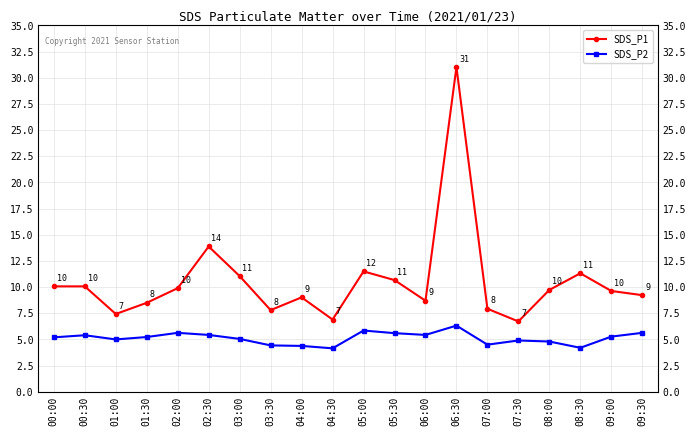

What is the label of the 2nd point from the right?

09:00